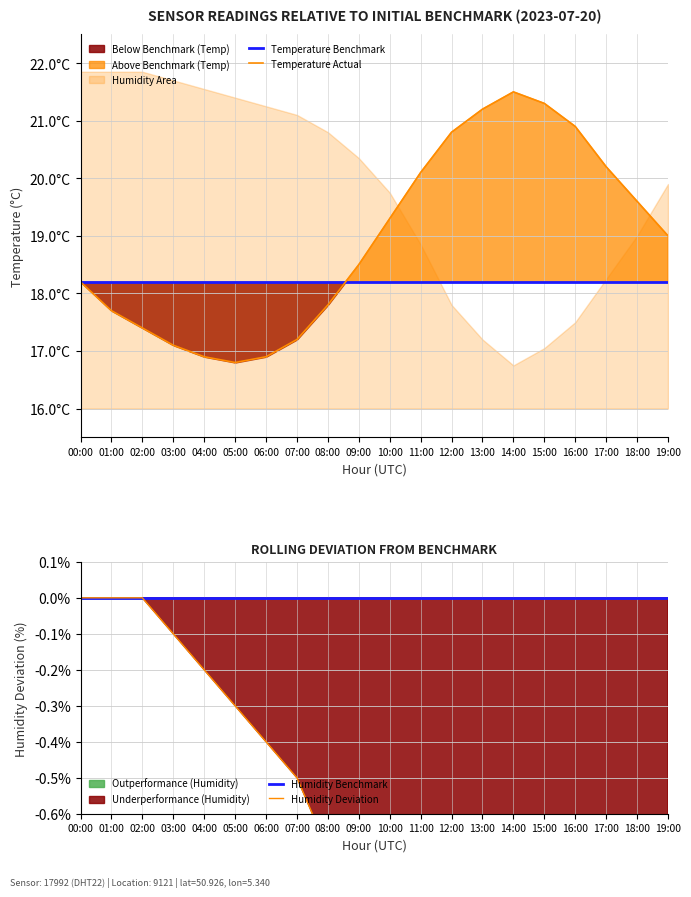

What is the average value of the humidity series?

-1.4